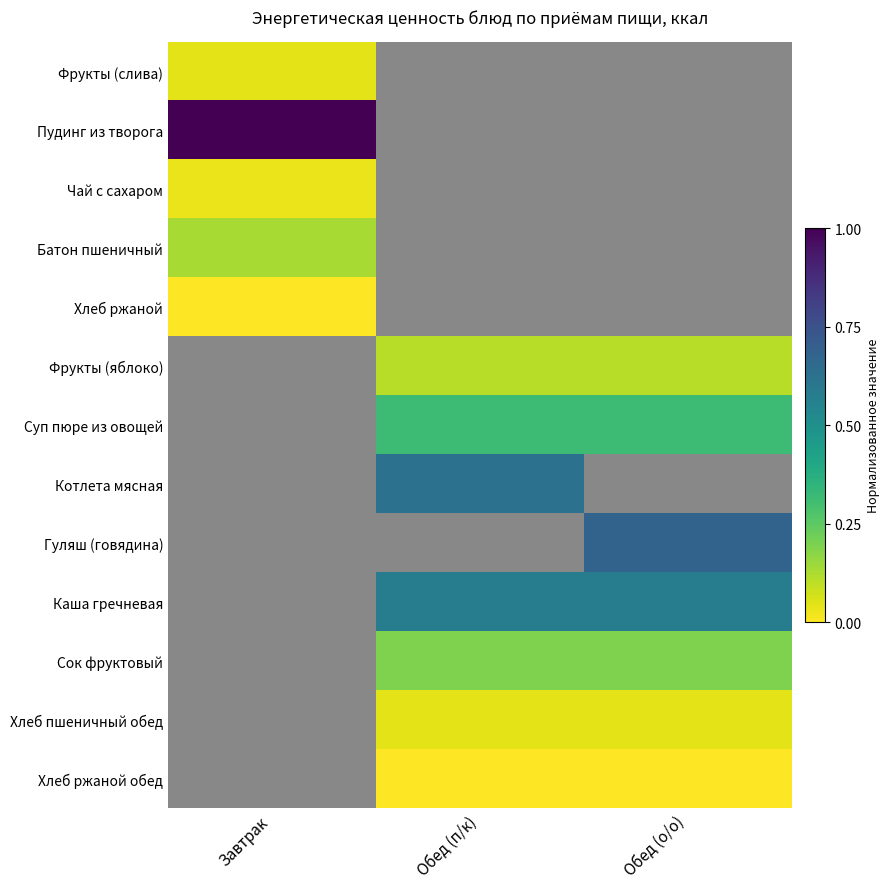

What is the greatest value displayed?

1.0